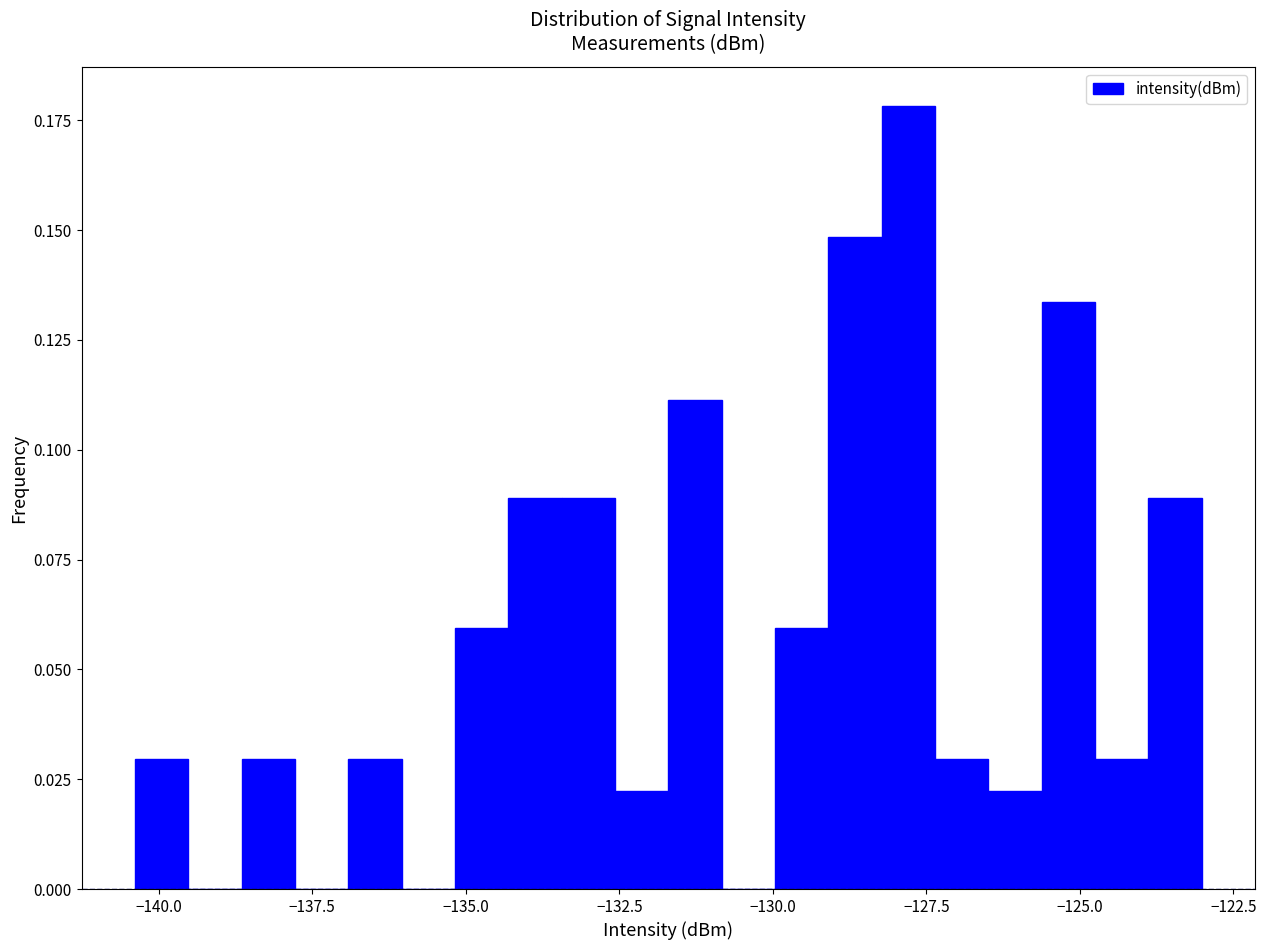

Read against the x-axis, roughly where is the centre of the tallest bar?

-128.0